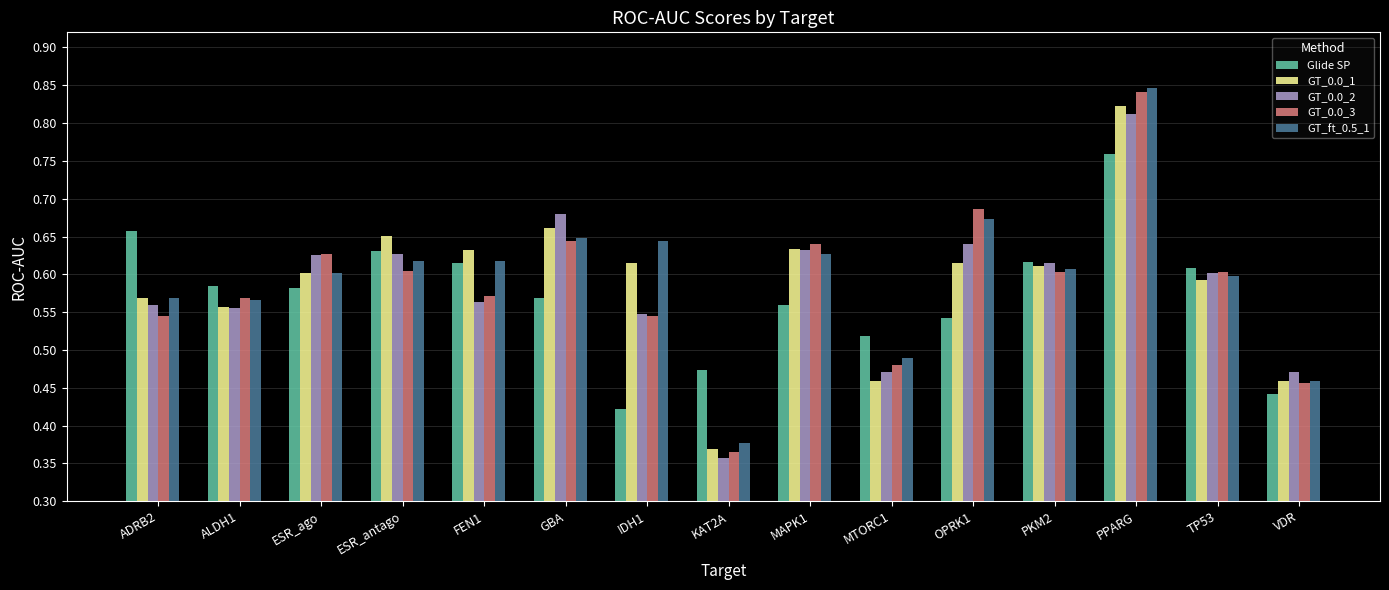

At which label does Glide SP reach its minimum?

IDH1